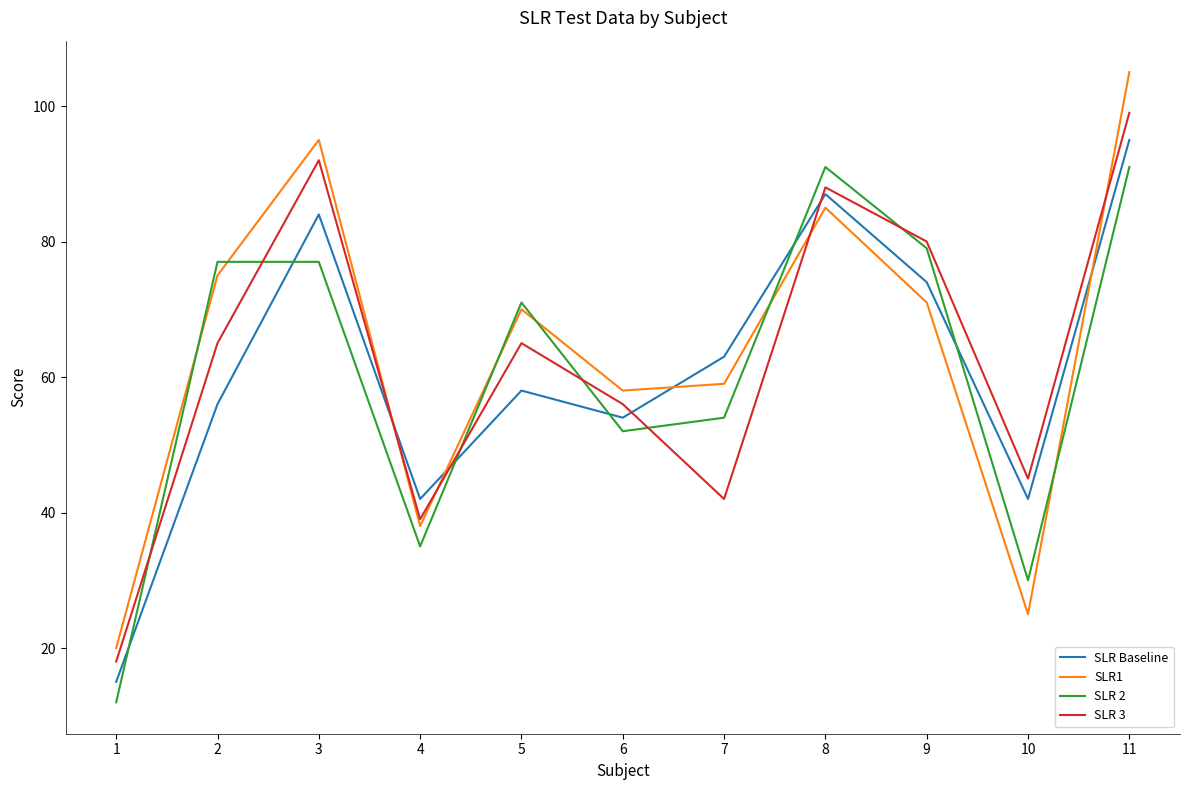

Is this an area chart (filled region under the line)?

No